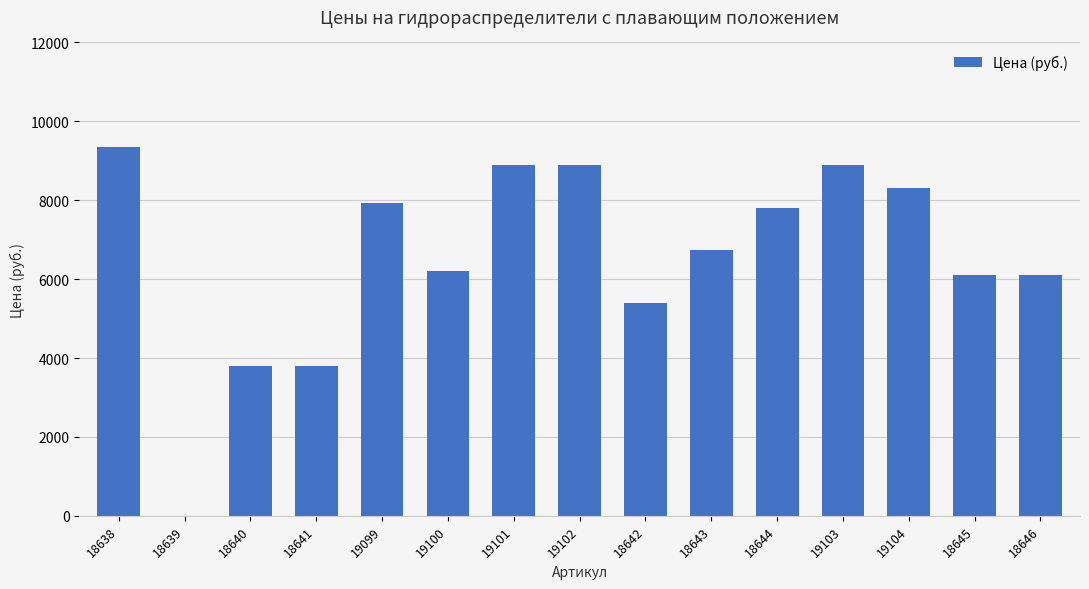

What is the sum of the values at 19100 and 19102?

15100